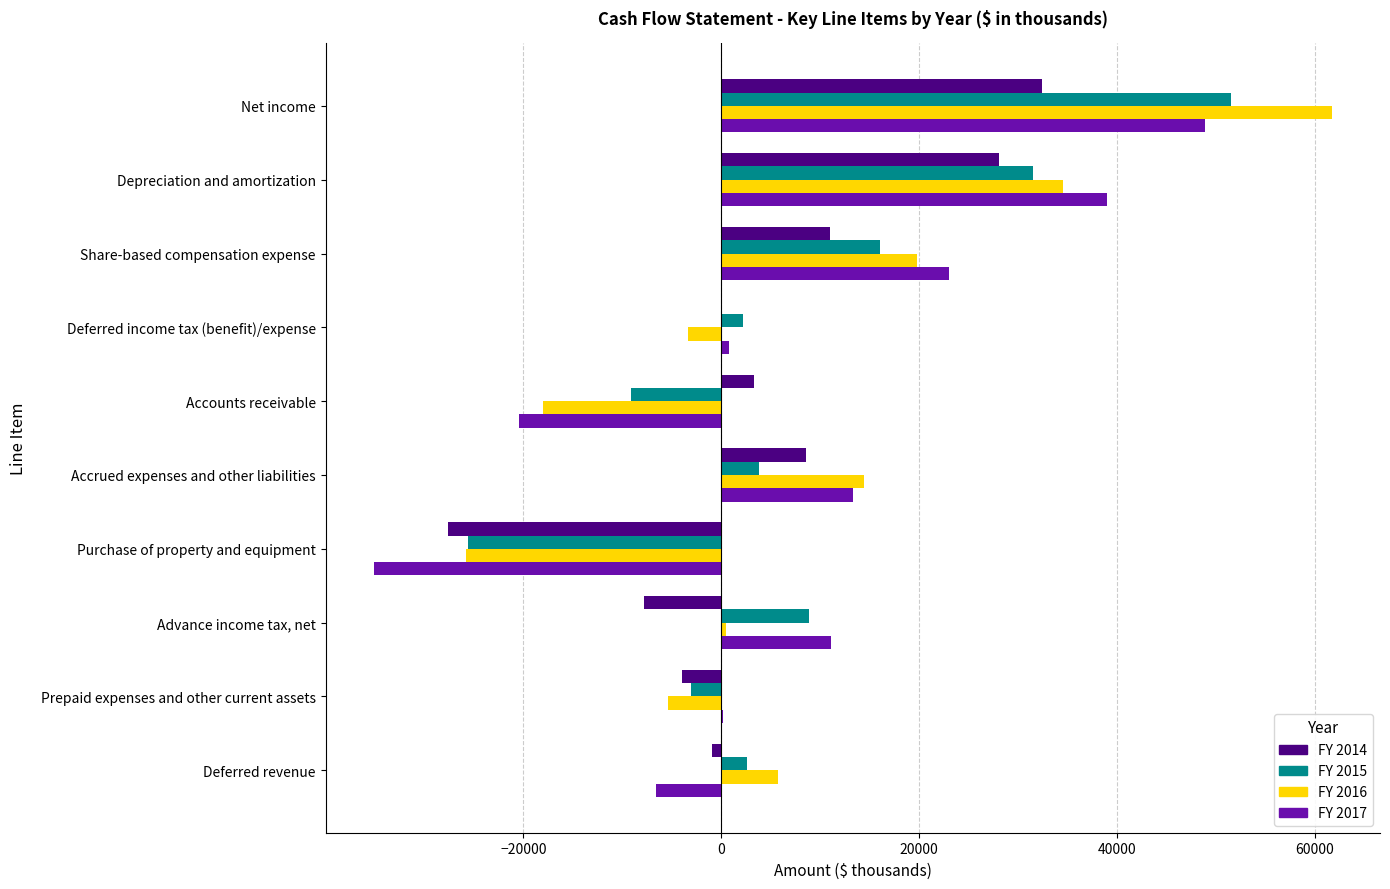

What is the maximum value shown in the chart?

61733